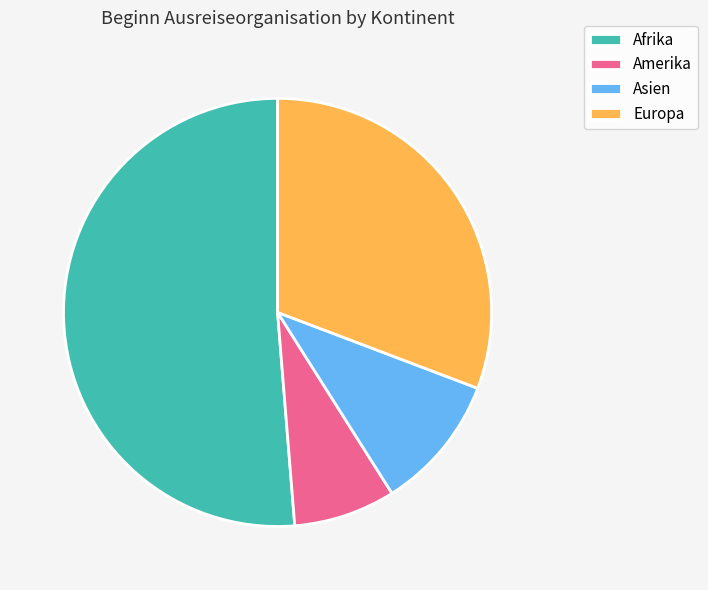

What is the ratio of the value at Afrika to the value at Europa?

1.7